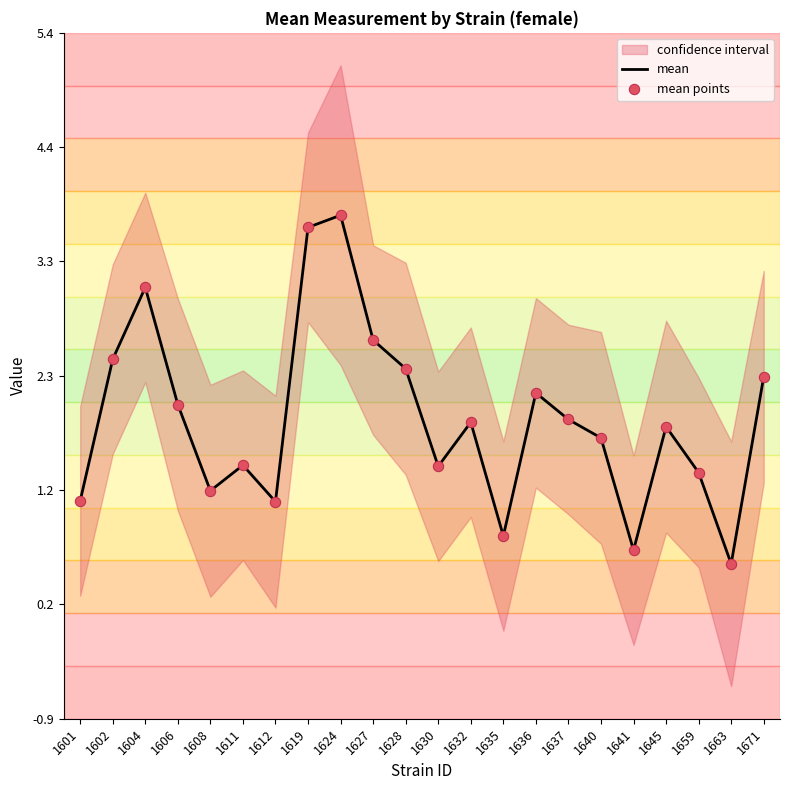

At which category is the sum across all series the highest?

1624